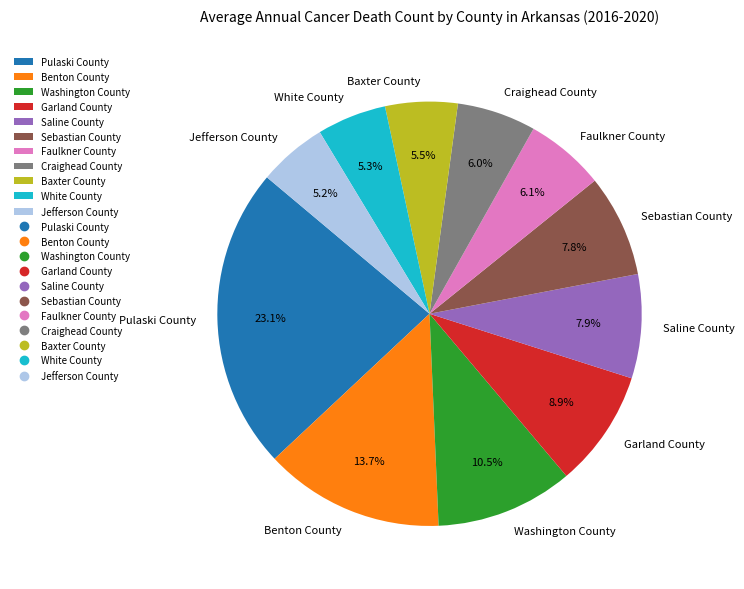

Approximately how many times larger is the value at Jefferson County compared to Craighead County?

0.9